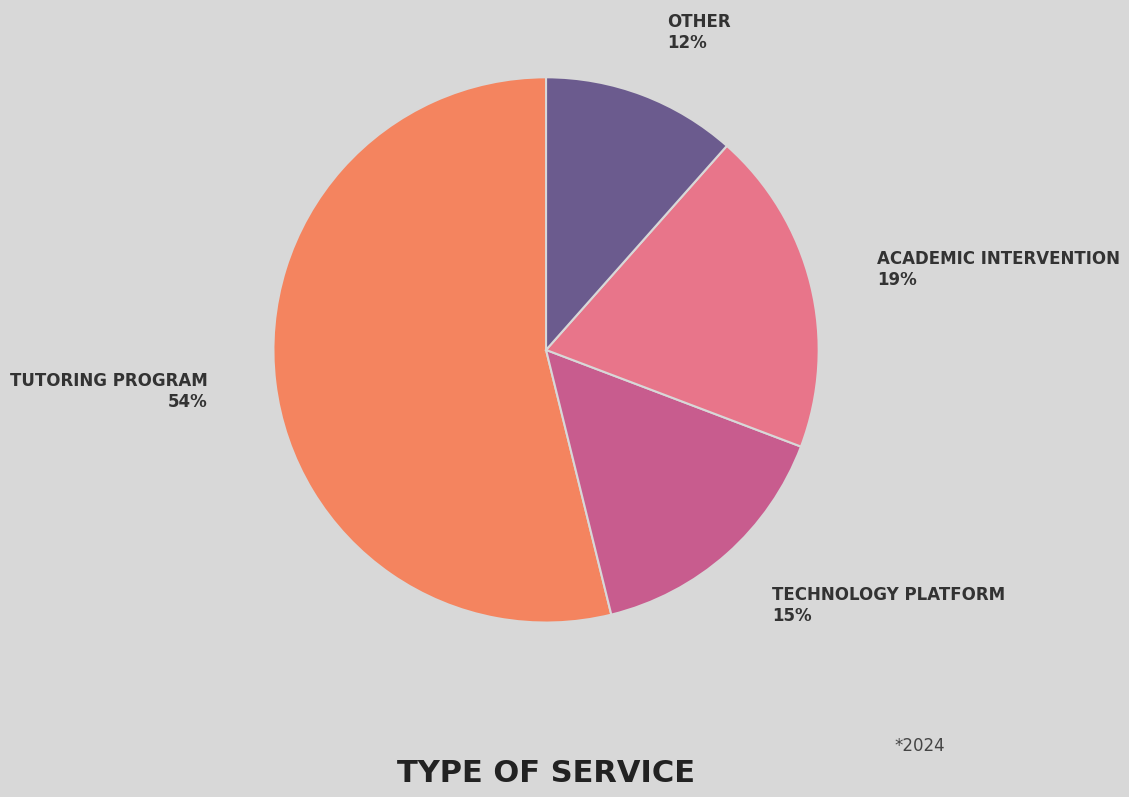

To the nearest percent, what is the average slice percentage?

25%